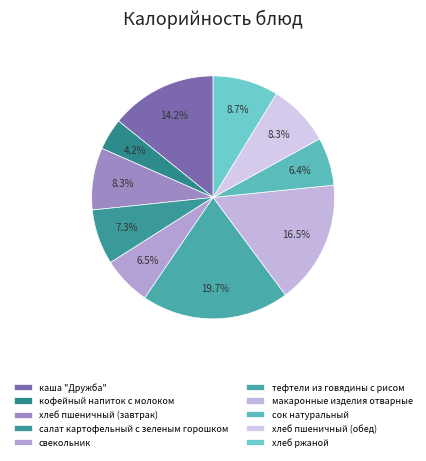

Is the sum of хлеб пшеничный (завтрак) and каша "Дружба" greater than half?

No